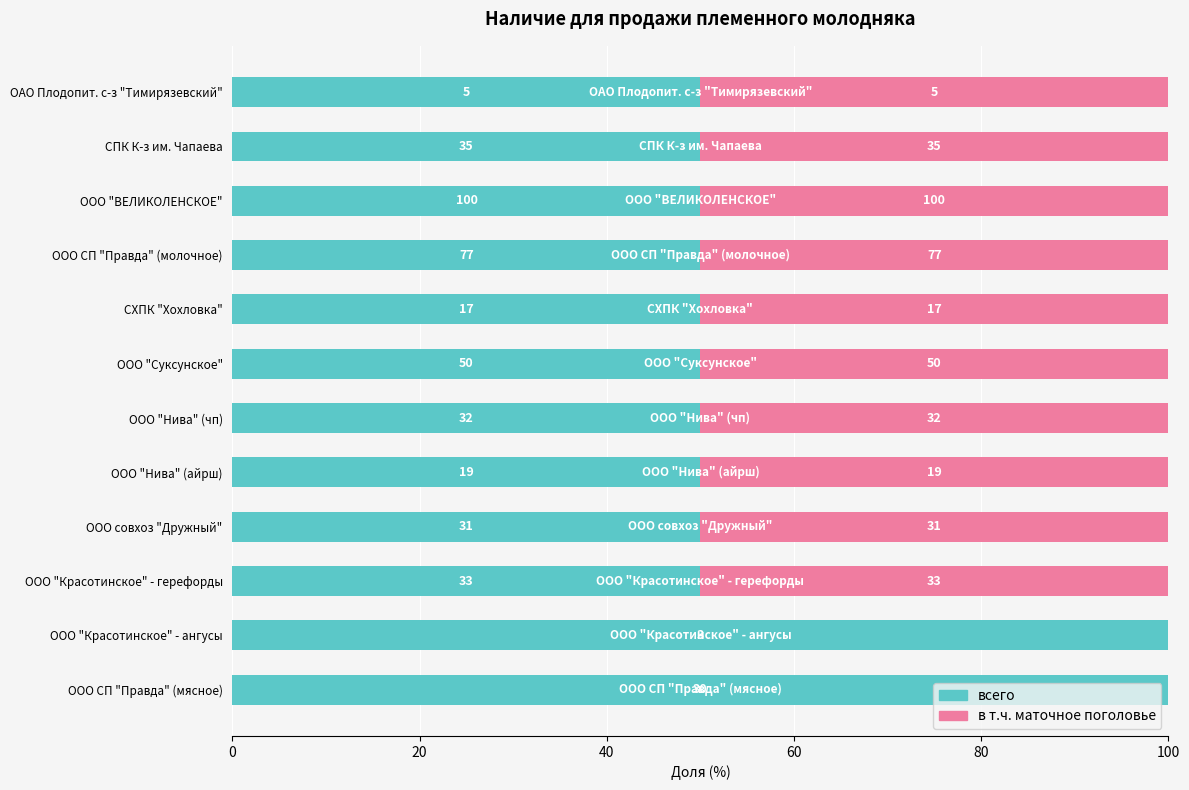

What is the difference between the maximum and minimum values in the в т.ч. маточное поголовье series?

50